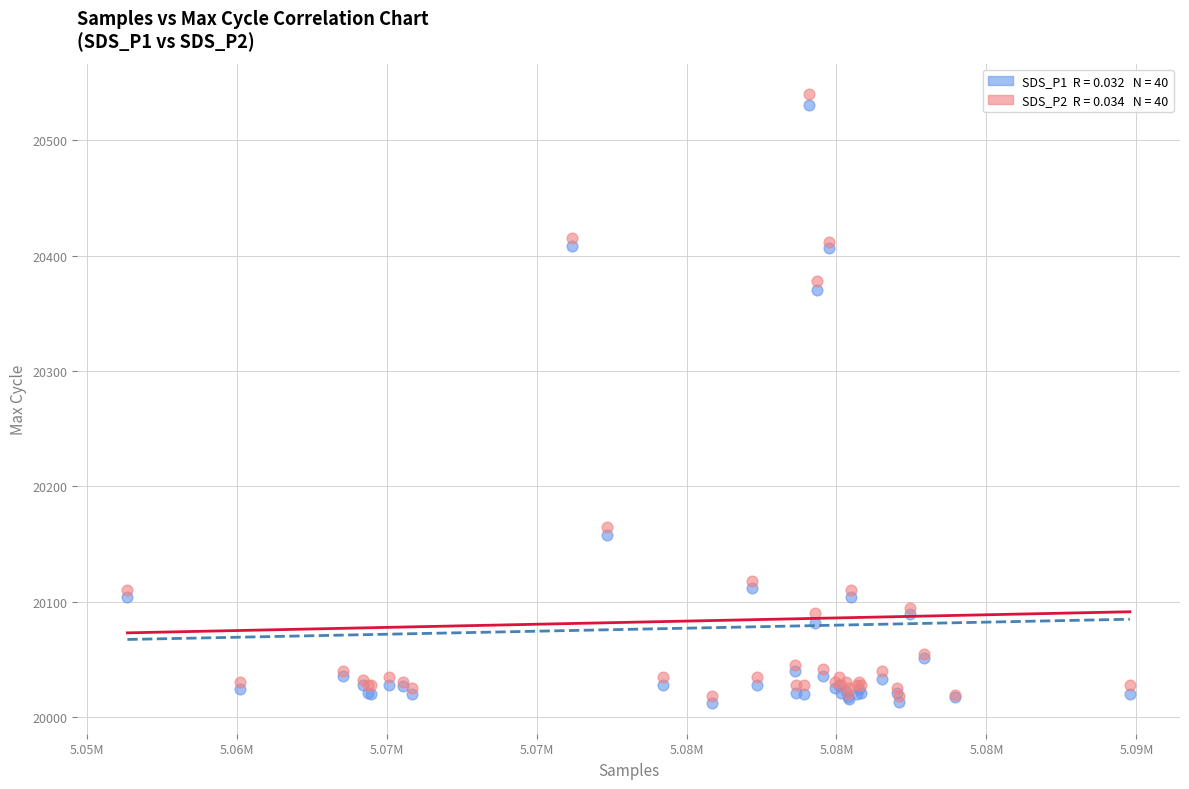

Across all series, what Y value is closest to 20276?

20370